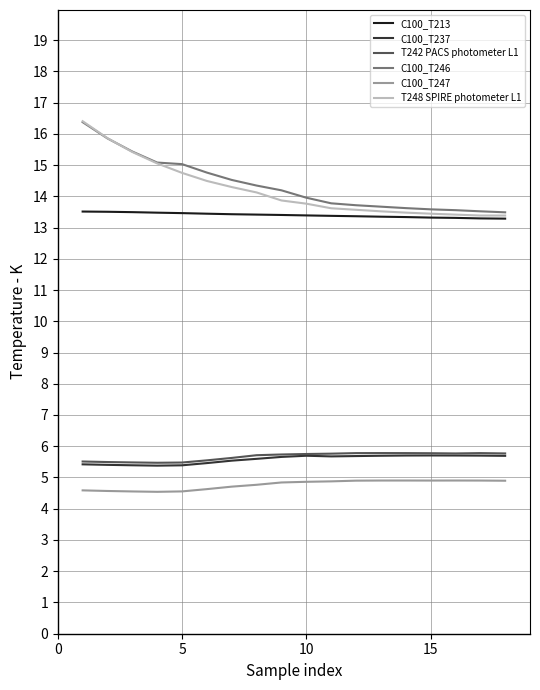

What is the maximum value for C100_T213?

13.5